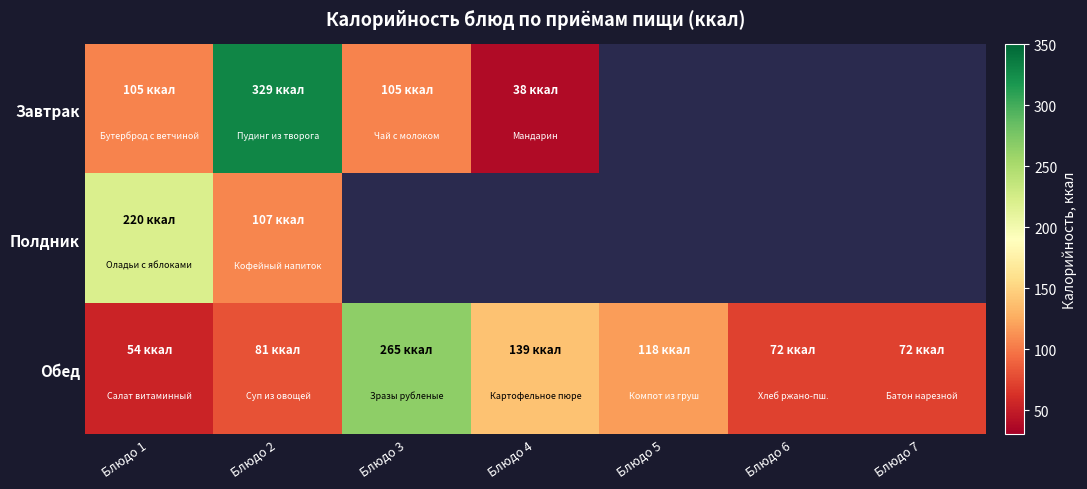

Read the Обед value at Блюдо 4.

139.0